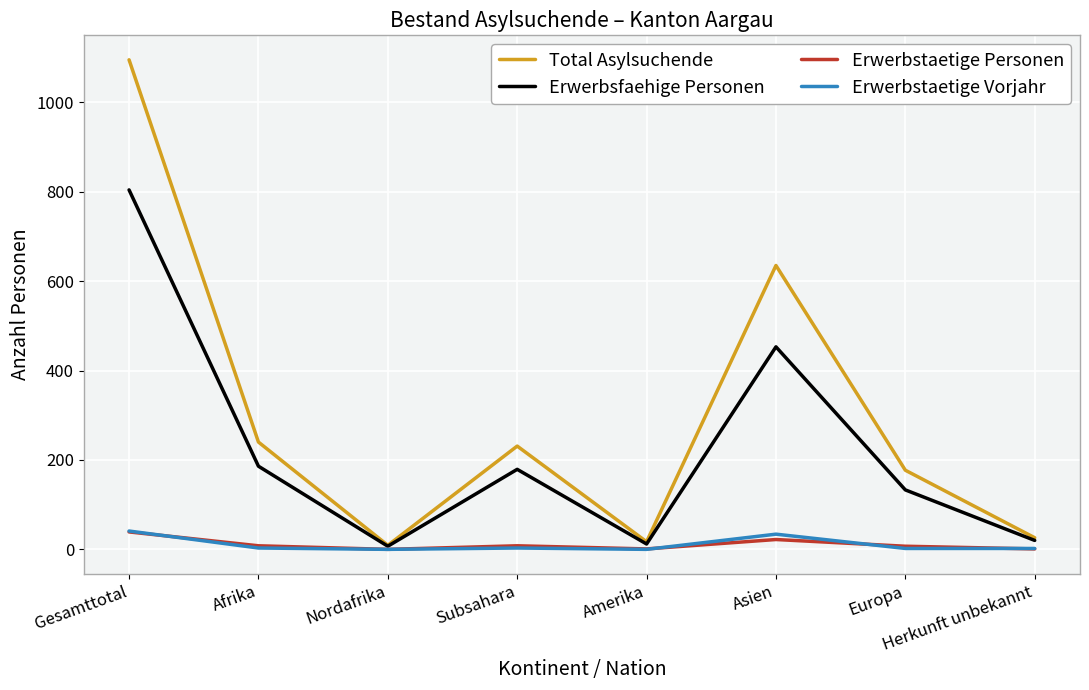

Where is the first local maximum for Total Asylsuchende?

Subsahara